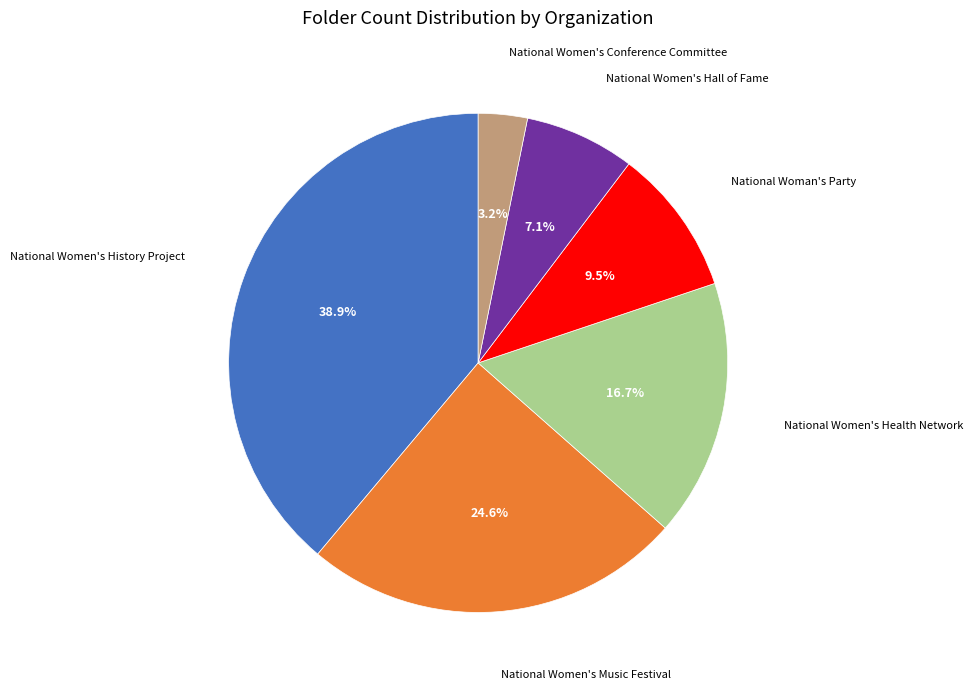

To the nearest percent, what is the difference between the largest and smallest slice percentages?

36%